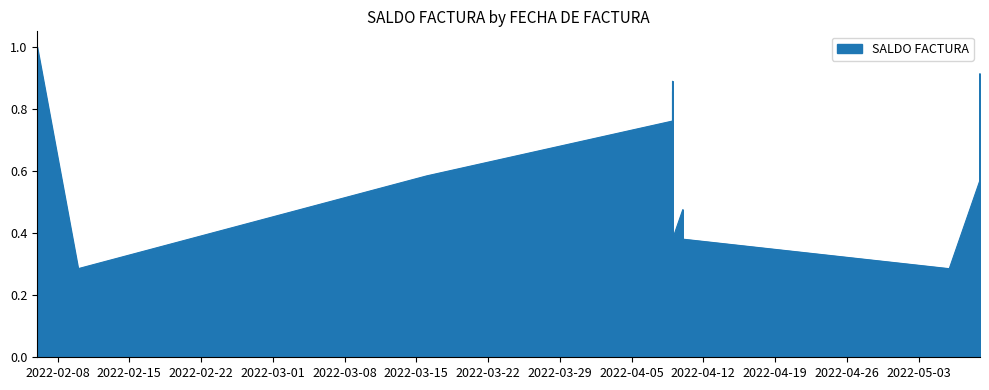

At which category does the data reach its first local valley?

10/02/2022